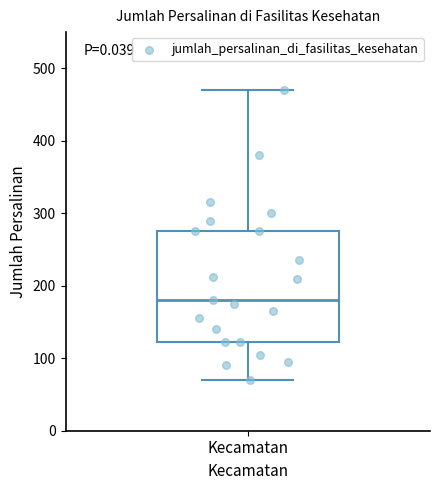

Read this box plot against the y-axis: the position of the median line, the range covered by the box, and the ends of both whiskers. The values are not printed on the chart, so give them approximately, as read against the axis.

median 180, box 120 to 280, whiskers 70 to 470